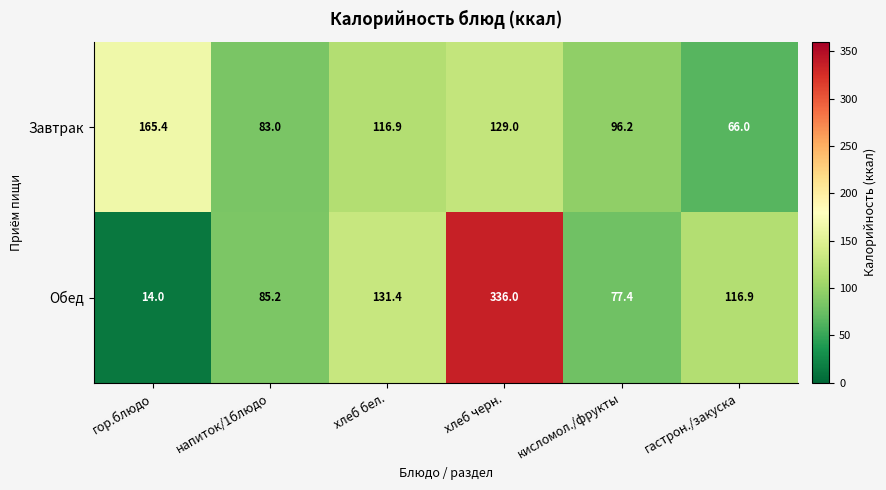

At how many categories does at least one series exceed 243?

1